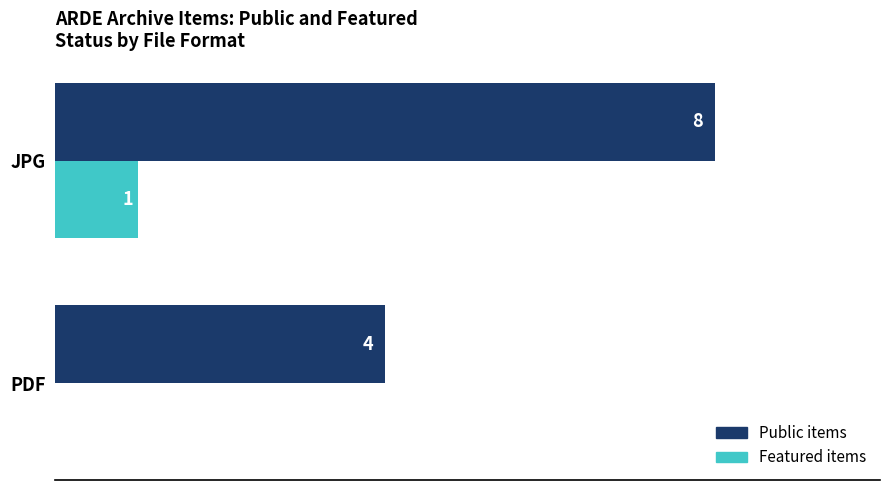

Which label corresponds to the largest value in the chart?

JPG